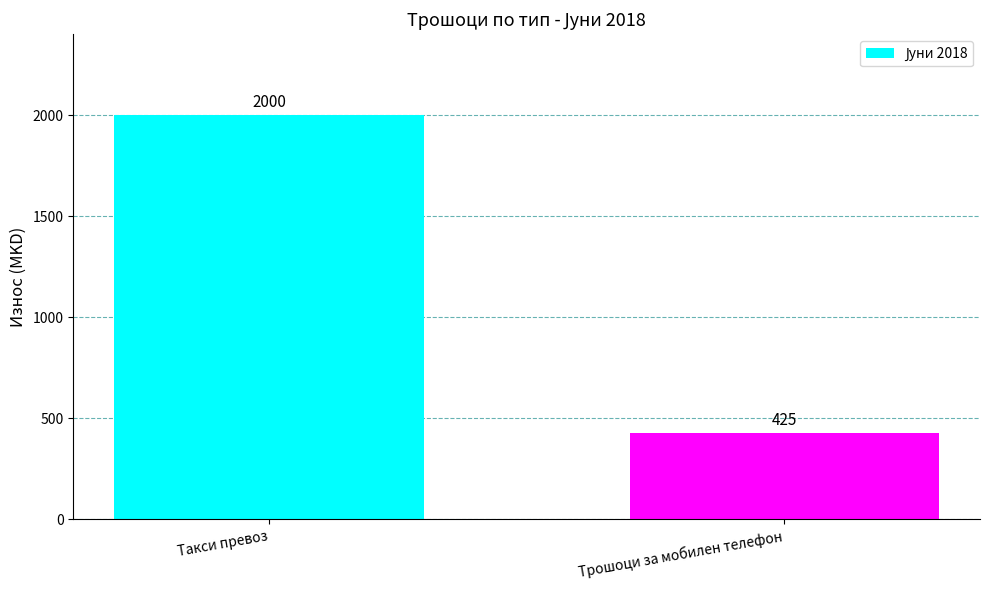

List the labels in order of value, smallest first.

Трошоци за мобилен телефон, Такси превоз